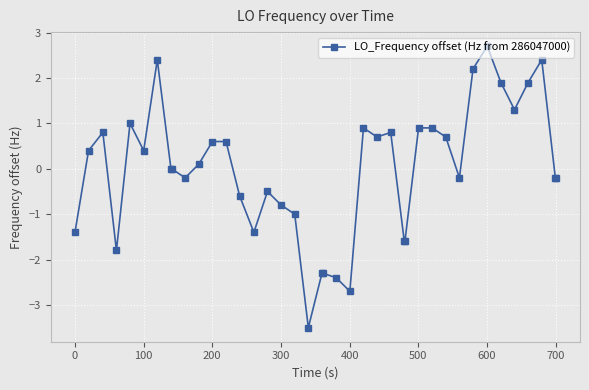

Reading left to right, list all the values displayed in this chart.

-1.4	0.4	0.8	-1.8	1.0	0.4	2.4	0.0	0.0	-0.2	0.1	0.6	0.6	-0.6	-1.4	-0.5	-0.8	-1.0	-3.5	-2.3	-2.3	-2.4	-2.7	0.9	0.7	0.8	-1.6	-1.6	0.9	0.9	0.7	-0.2	2.2	2.7	1.9	1.3	1.9	2.4	-0.2	-0.2